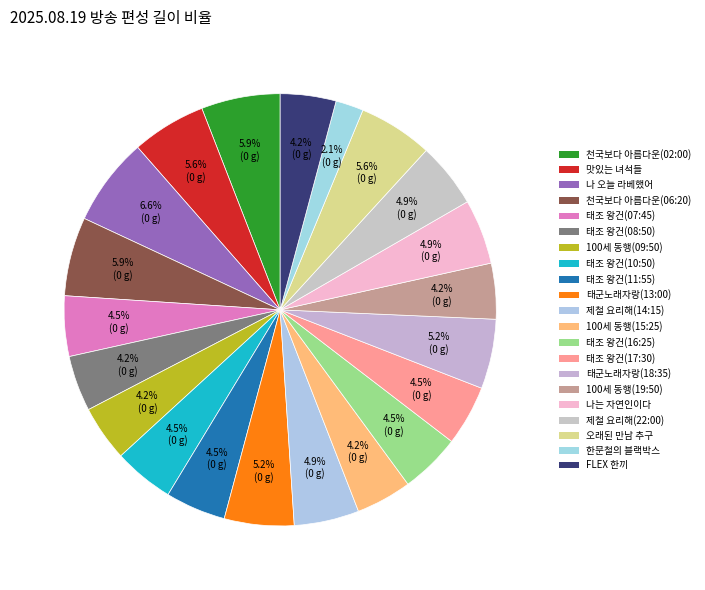

How many slices are in this pie chart?

21